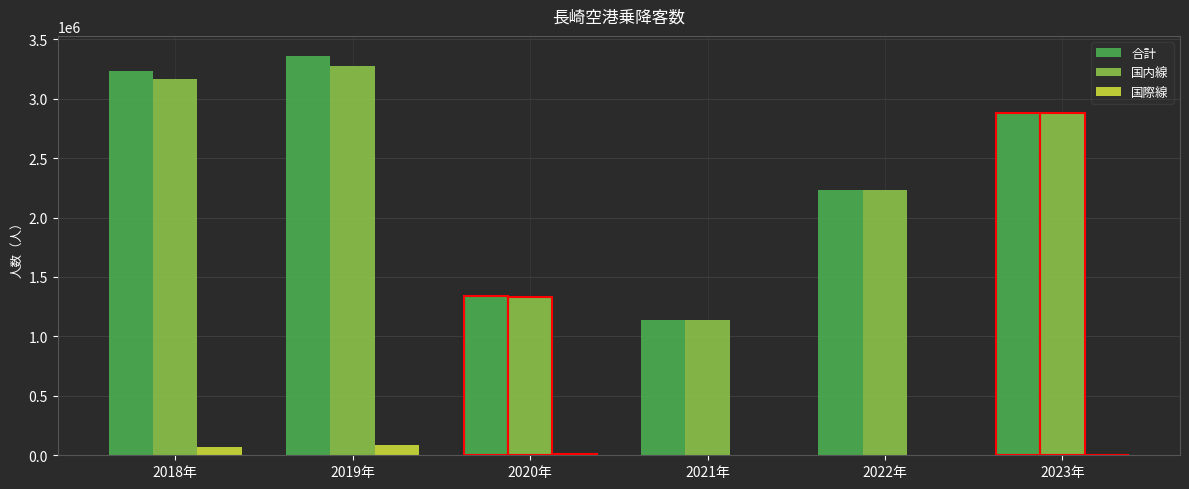

The 国内線 series shows 1691361 at 2023年. True or false?

False